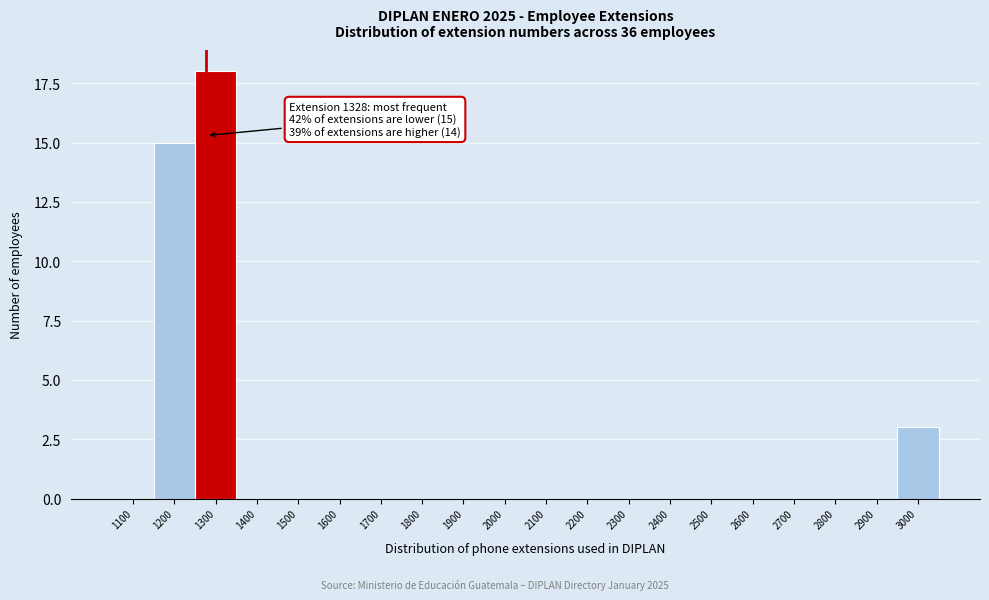

Reading right to left, list all the values displayed in this chart.

3000=3	2900=0	2800=0	2700=0	2600=0	2500=0	2400=0	2300=0	2200=0	2100=0	2000=0	1900=0	1800=0	1700=0	1600=0	1500=0	1400=0	1300=18	1200=15	1100=0